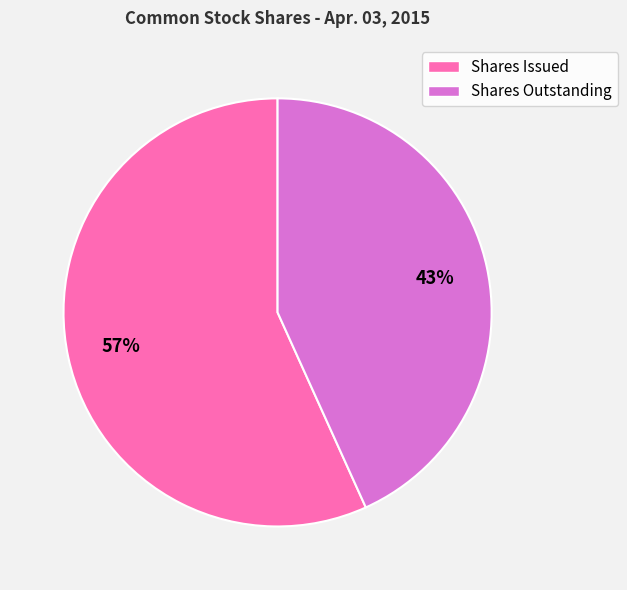

Rank the categories by value from lowest to highest.

Shares Outstanding, Shares Issued